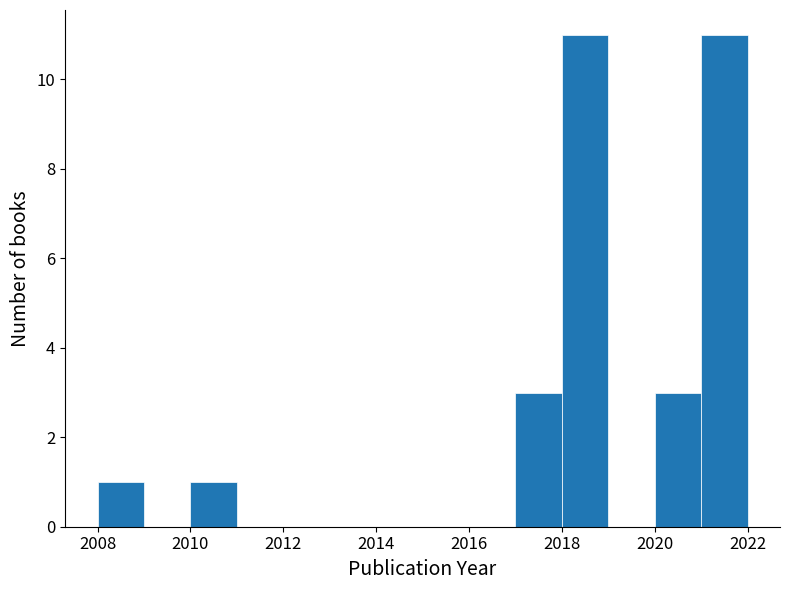

What is the height of the bar covering 2017 to 2018 on the x-axis? The values are not printed on the chart, so give them approximately, as read against the axis.

3